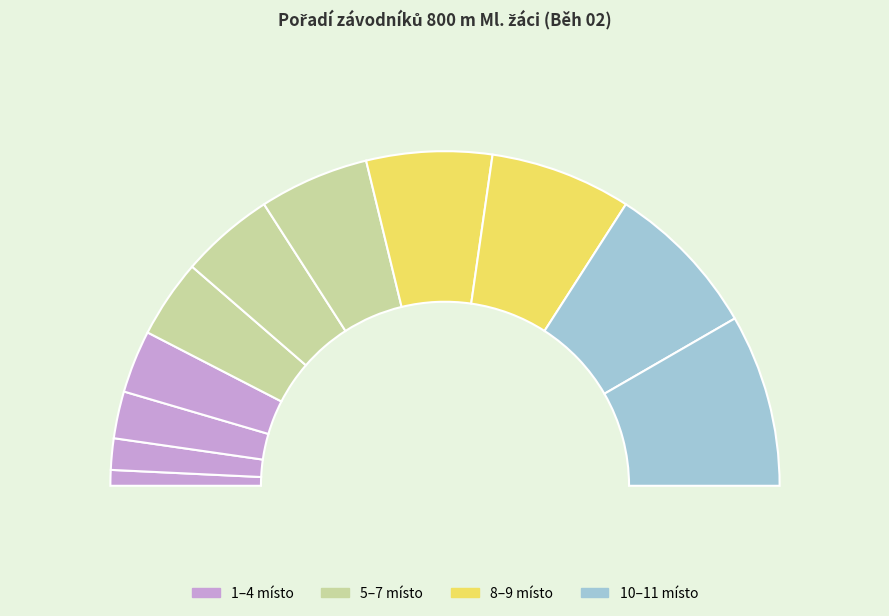

To the nearest percent, what is the difference between the largest and smallest slice percentages?

15%